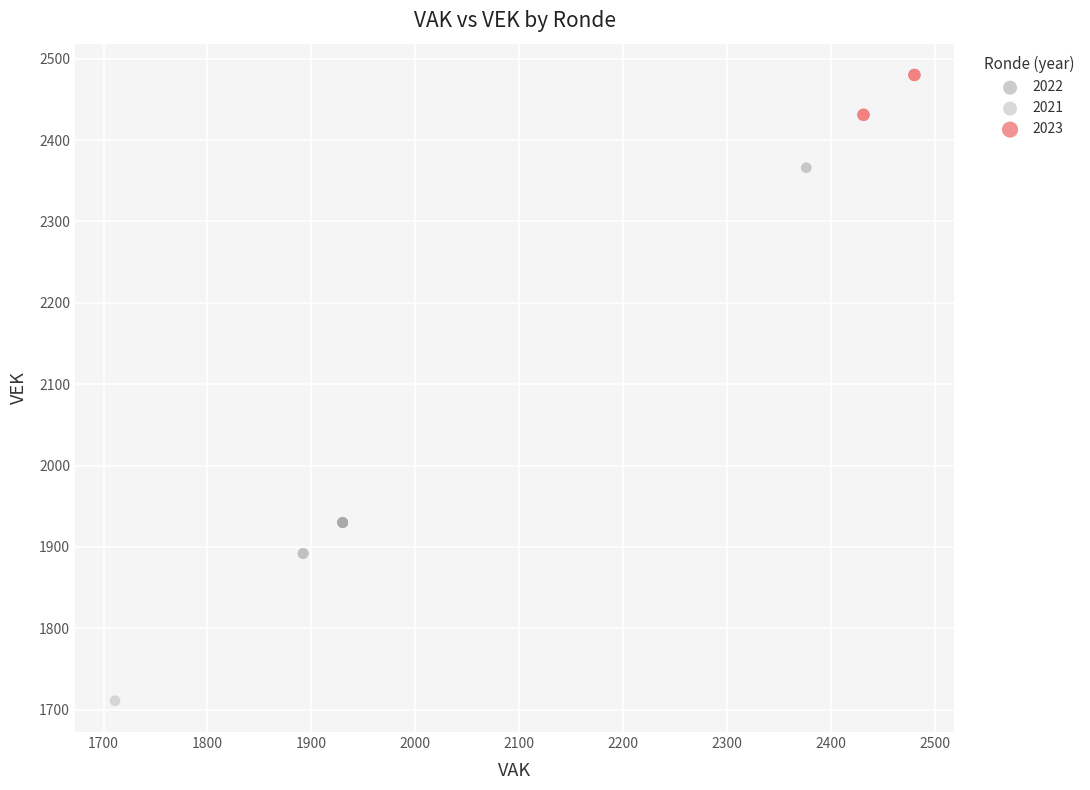

What are all the series names shown in the legend?

2022, 2021, 2023